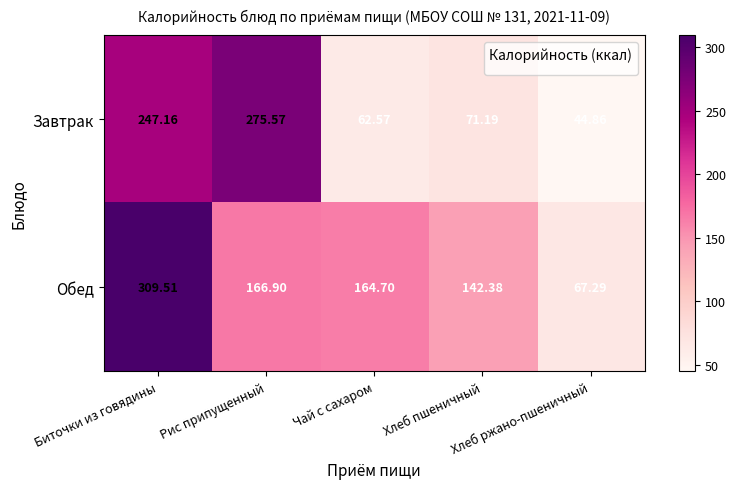

List the series in order of their overall mean, highest first.

Обед, Завтрак